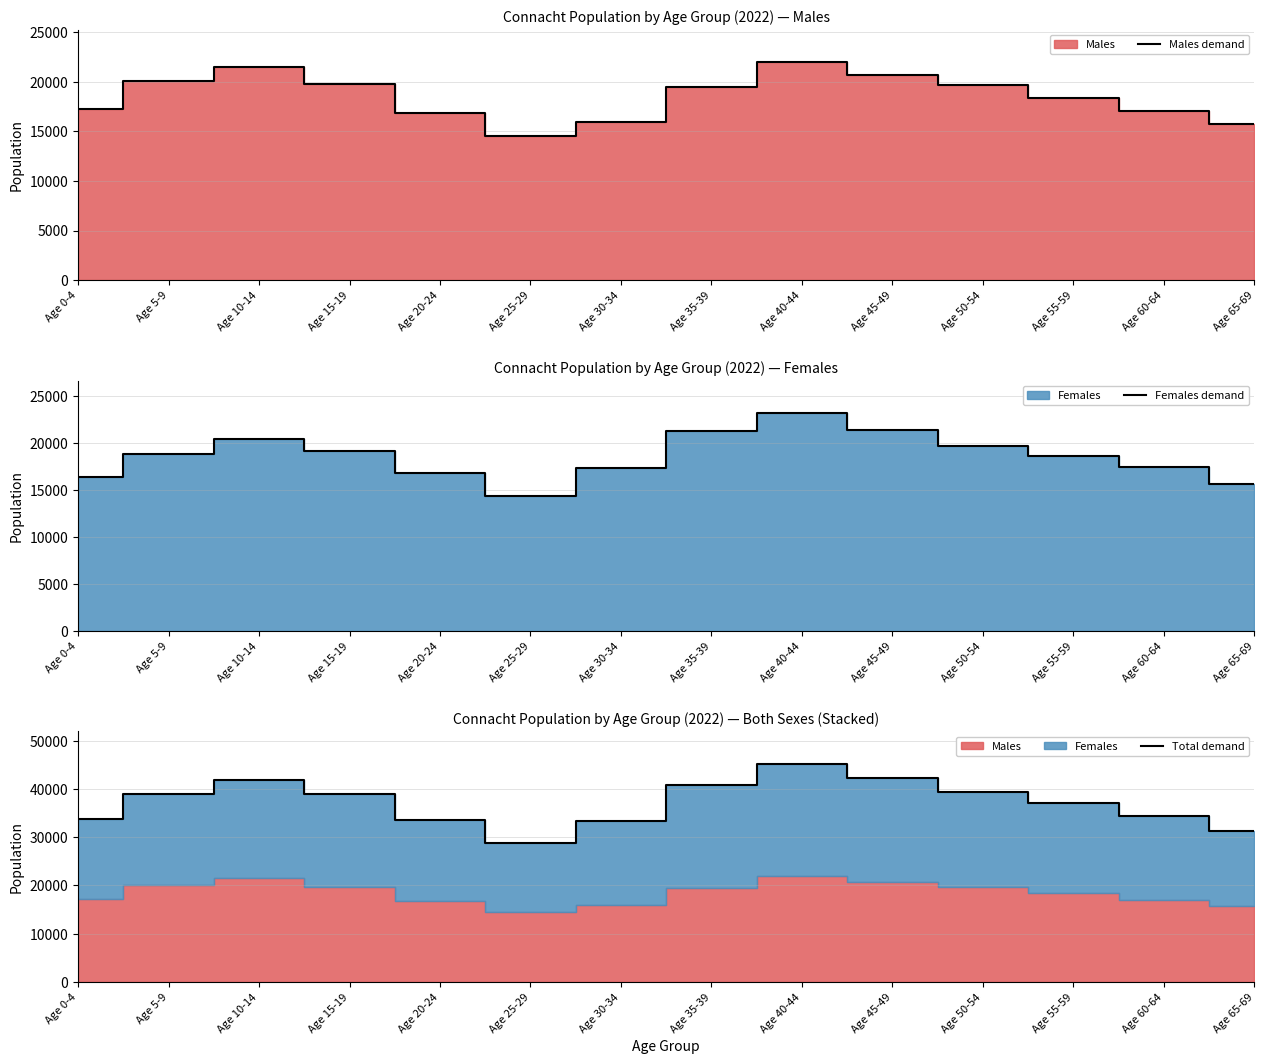

What is the average value of the Total demand series?

37145